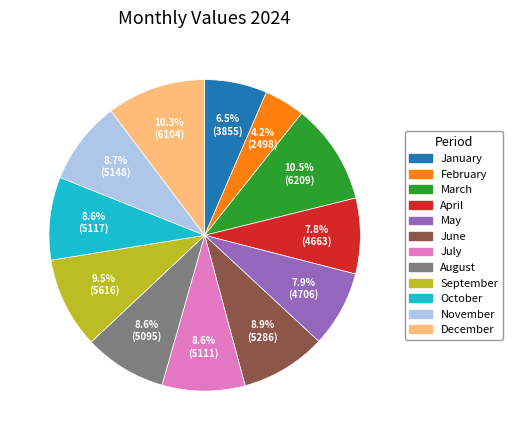

Approximately how many times larger is the value at July compared to February?

2.0